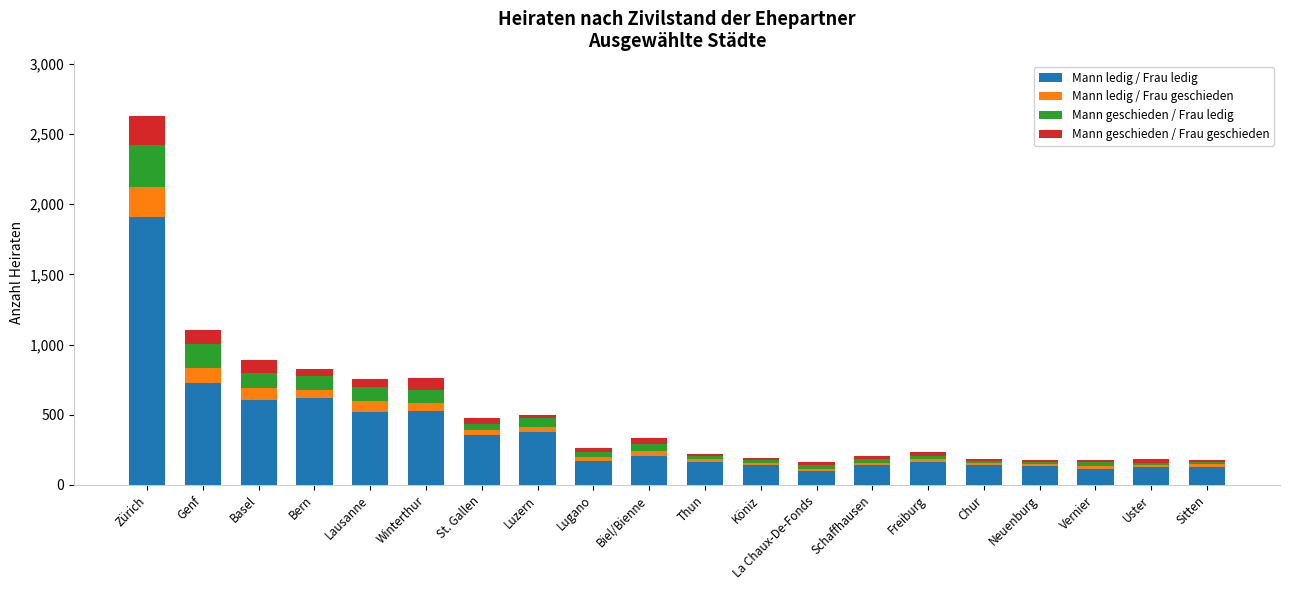

What are all the series names shown in the legend?

Mann ledig / Frau ledig, Mann ledig / Frau geschieden, Mann geschieden / Frau ledig, Mann geschieden / Frau geschieden